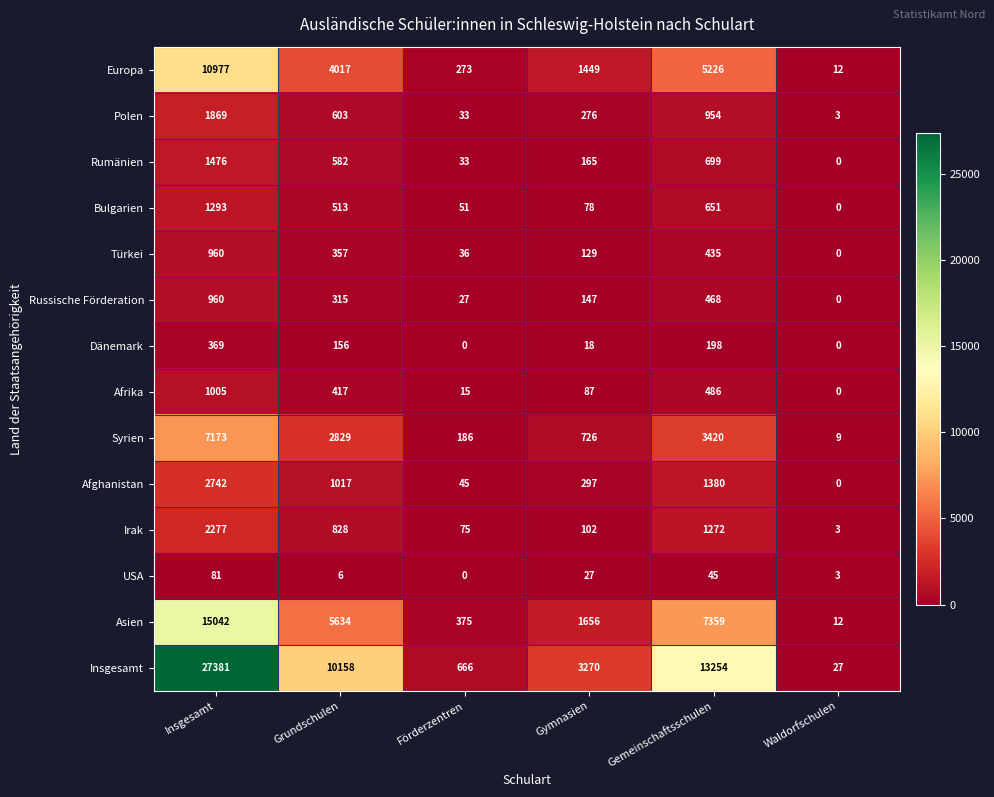

What is the difference between the second highest and second lowest values in the Dänemark series?

198